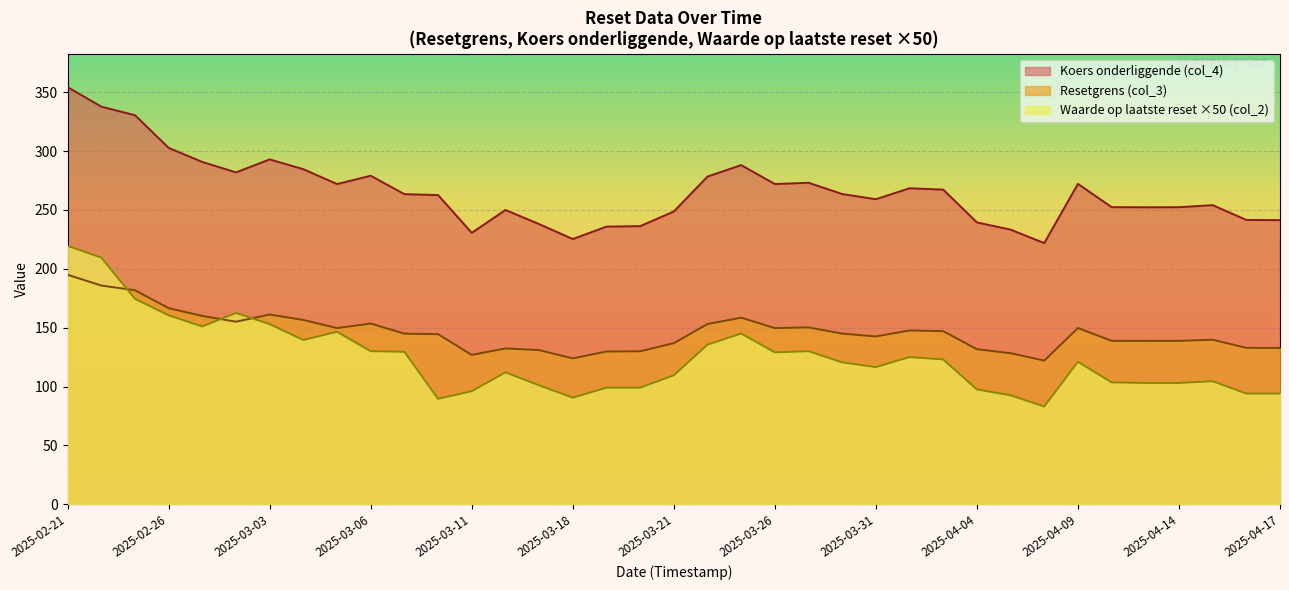

What is the sum of all Waarde op laatste reset (col_2) values?

91.9